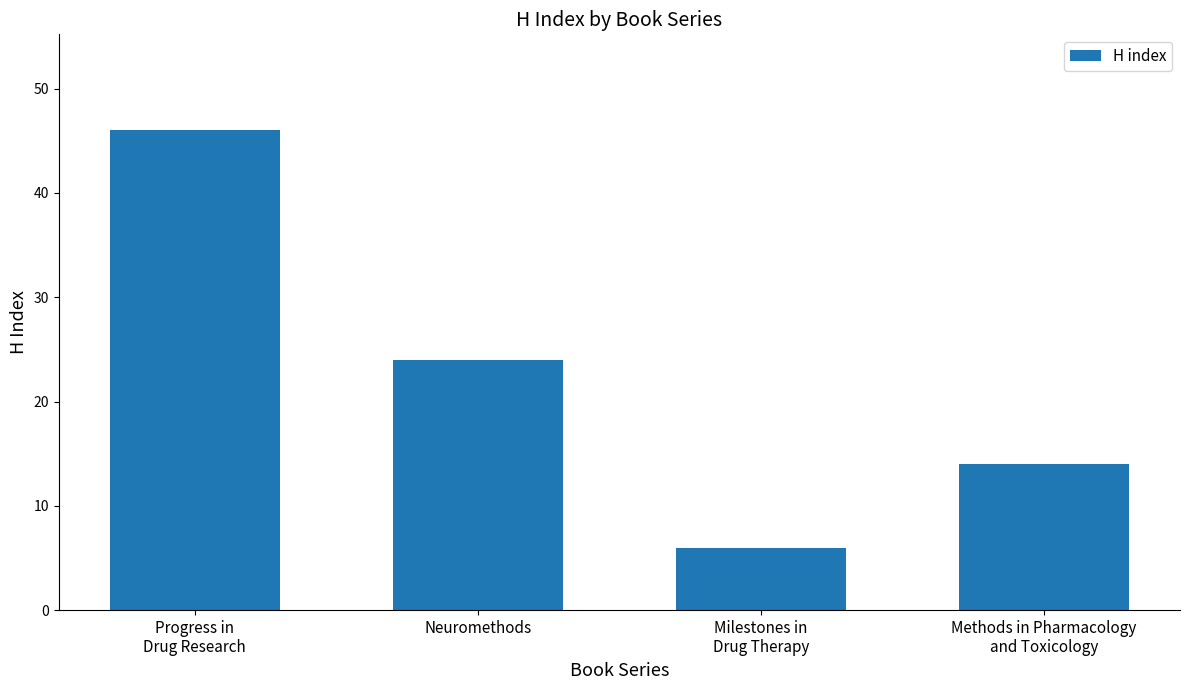

Reading right to left, transcribe all the data shown in this chart.

Methods in Pharmacology
and Toxicology=14	Milestones in
Drug Therapy=6	Neuromethods=24	Progress in
Drug Research=46